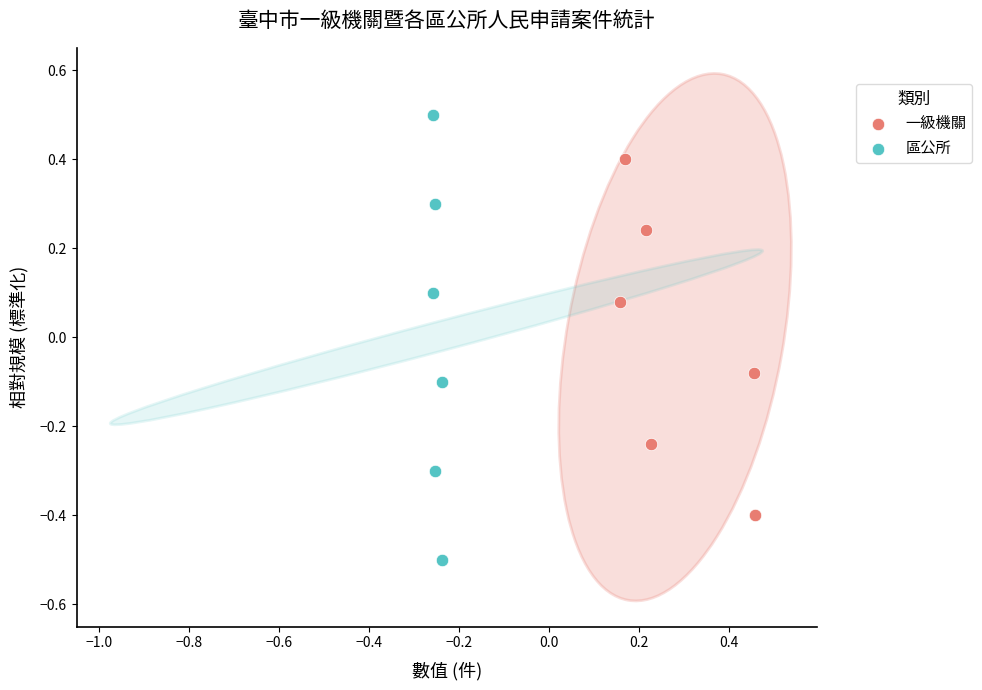

Which series reaches the minimum Y coordinate?

區公所